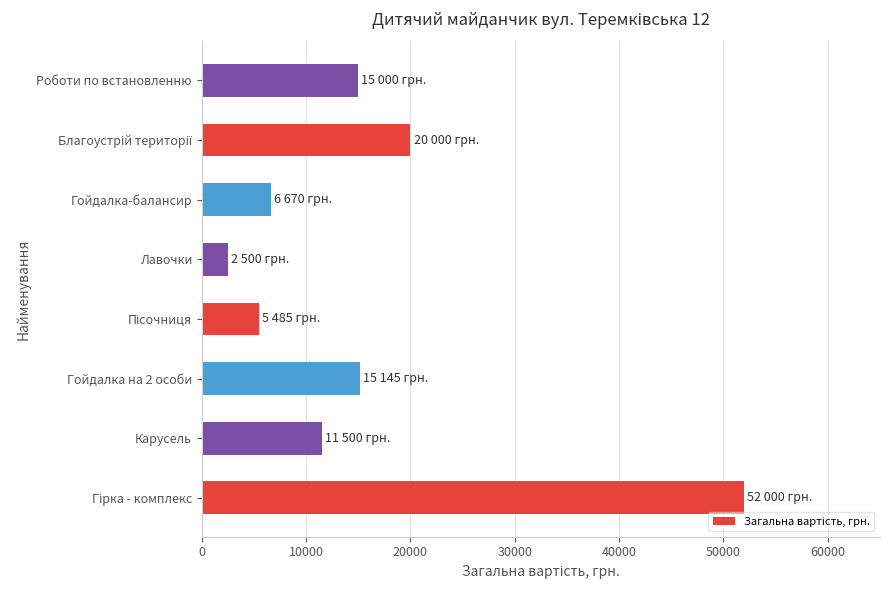

Is it true that the value at Гойдалка-балансир is 10779?

False